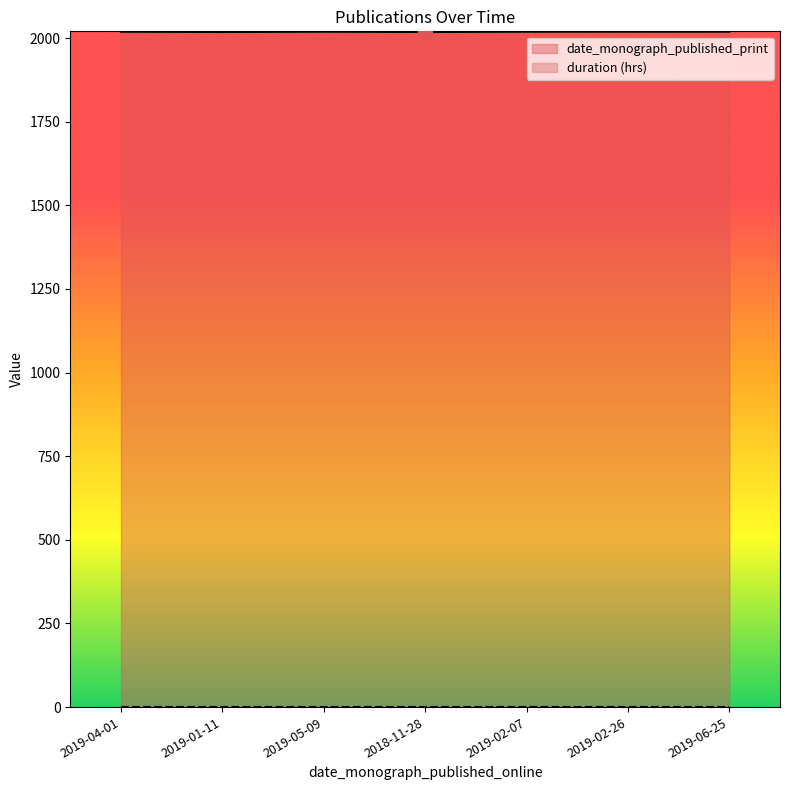

Does the chart display data point markers on the line(s)?

No